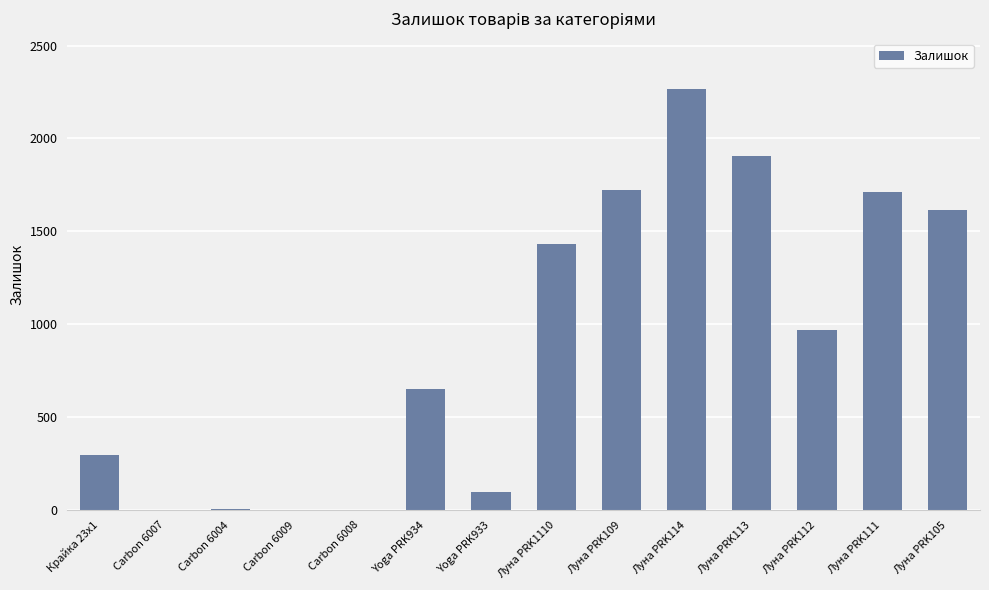

The value at Carbon 6008 is 3. True or false?

True